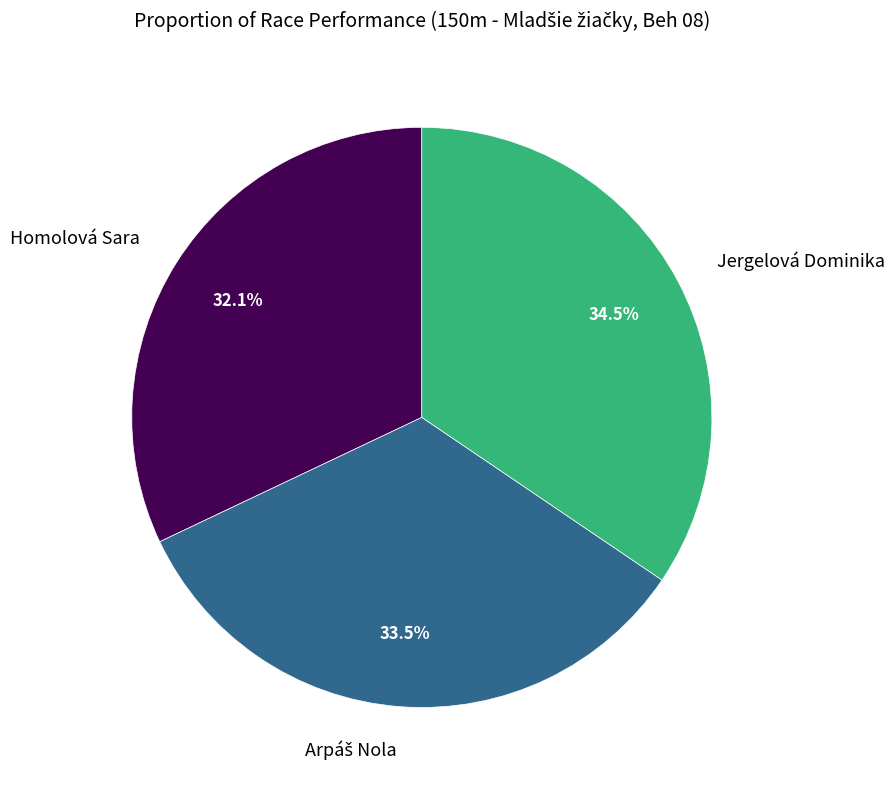

What is the largest slice in the pie chart?

Jergelová Dominika